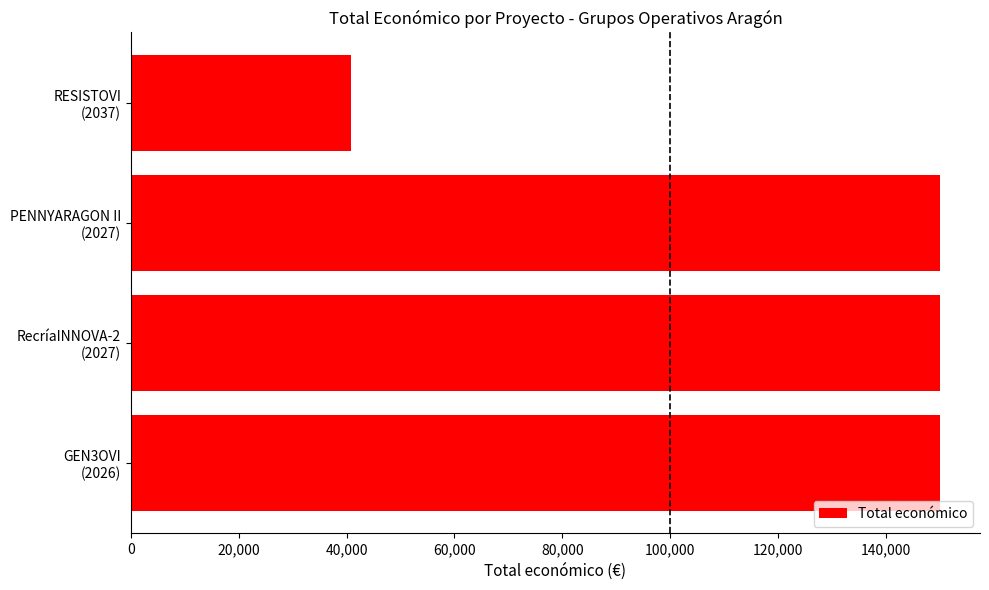

What is the sum of all values?

490876